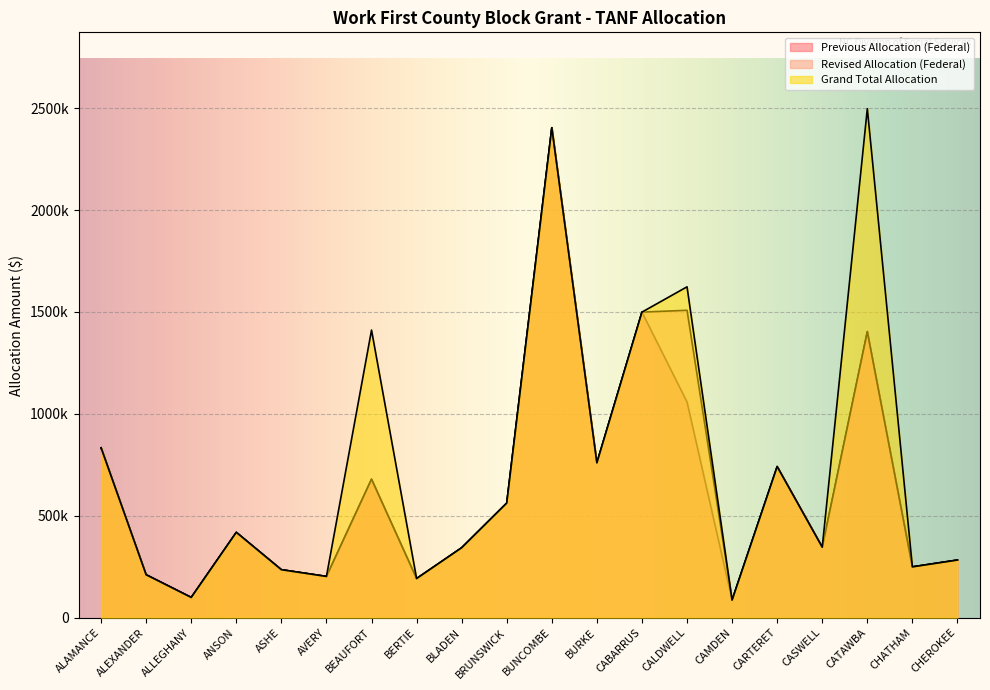

What are all the series names shown in the legend?

Previous Allocation (Federal), Revised Allocation (Federal), Grand Total Allocation